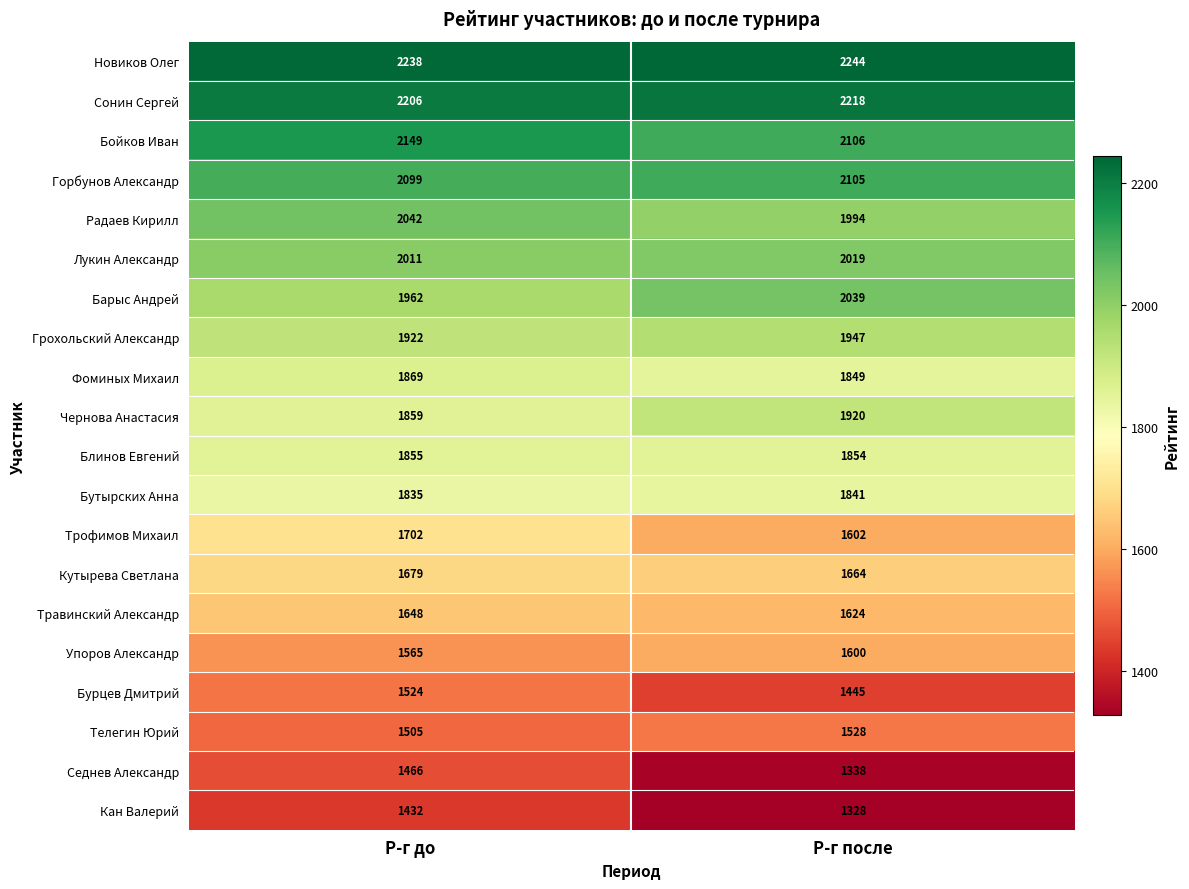

The value of Грохольский Александр at Р-г после is 1947. True or false?

True